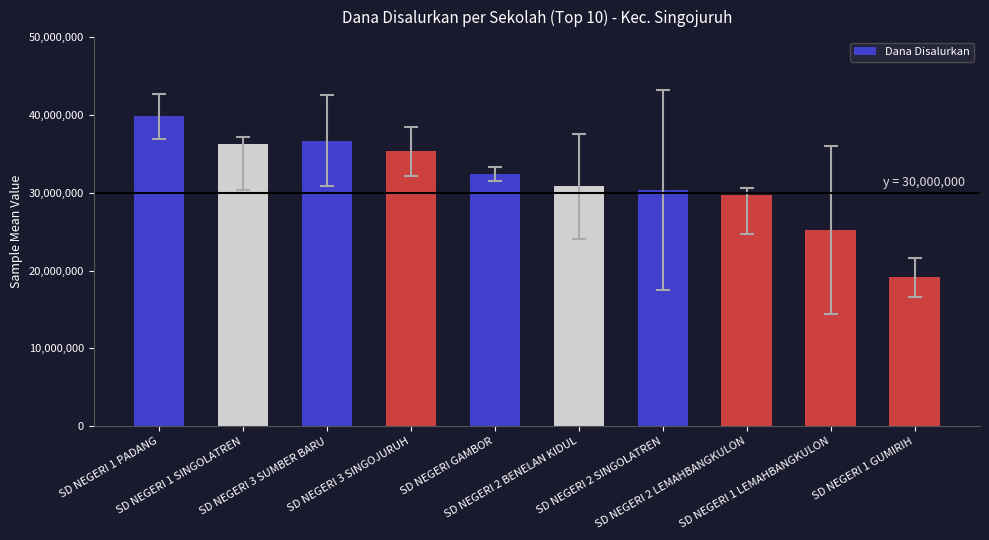

How many data points are less than 32400000?

5